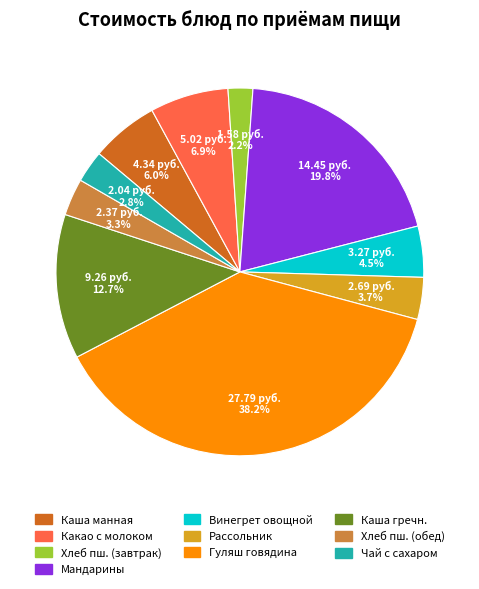

How many segments does this pie chart have?

10